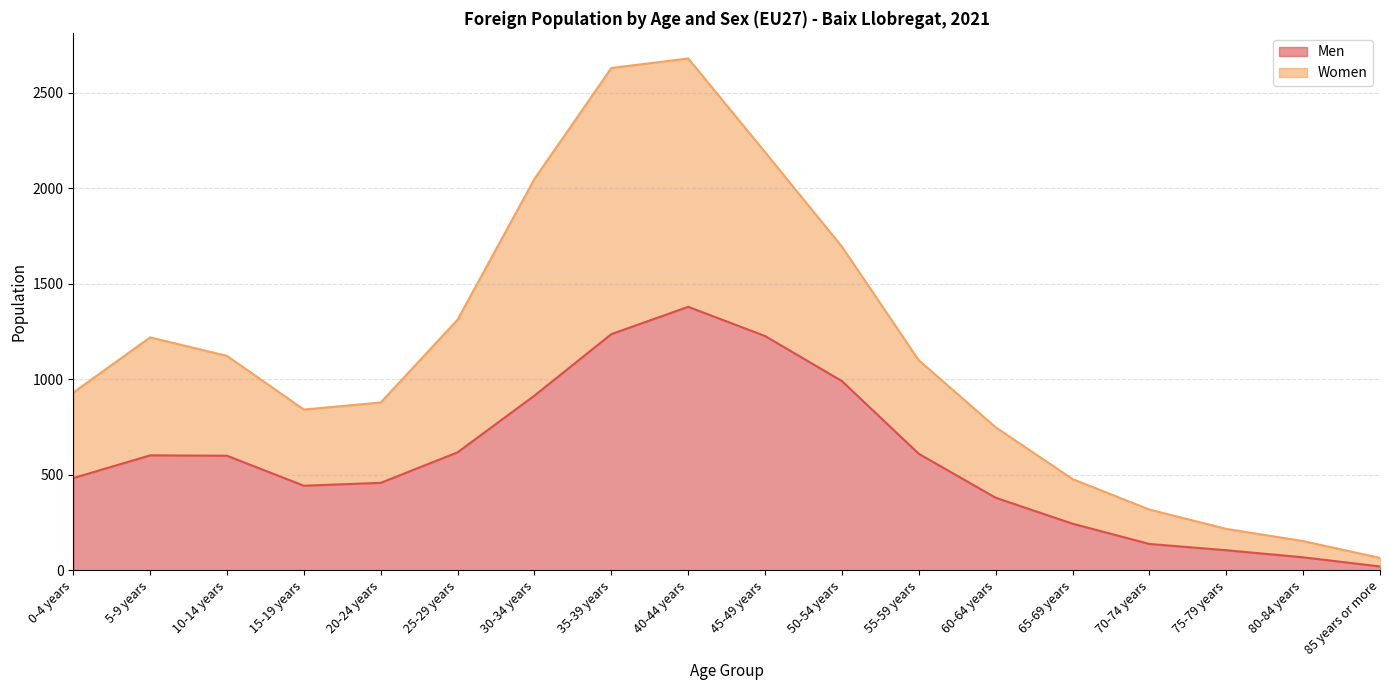

At which label does Men first exceed 600?

5-9 years